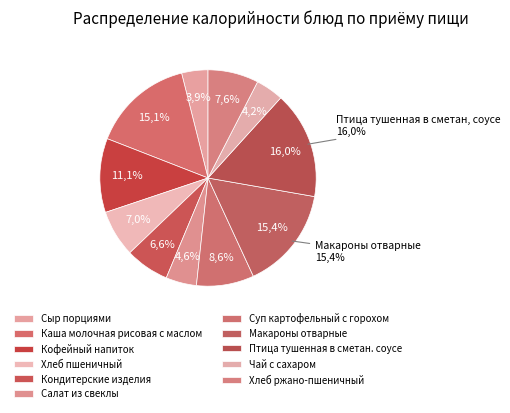

To the nearest percent, what percentage of the pie is Чай с сахаром?

4%